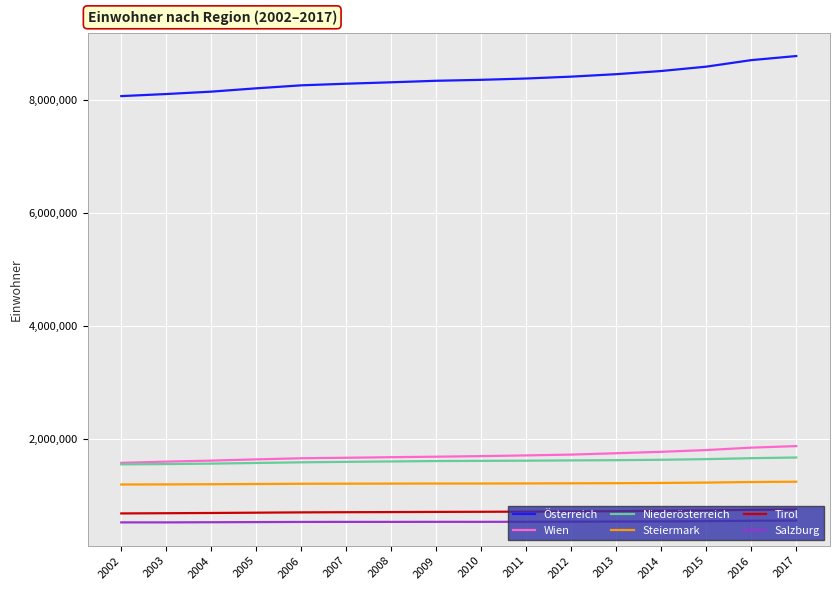

Is the value of Steiermark at 2011 greater than the value of Salzburg at 2004?

Yes